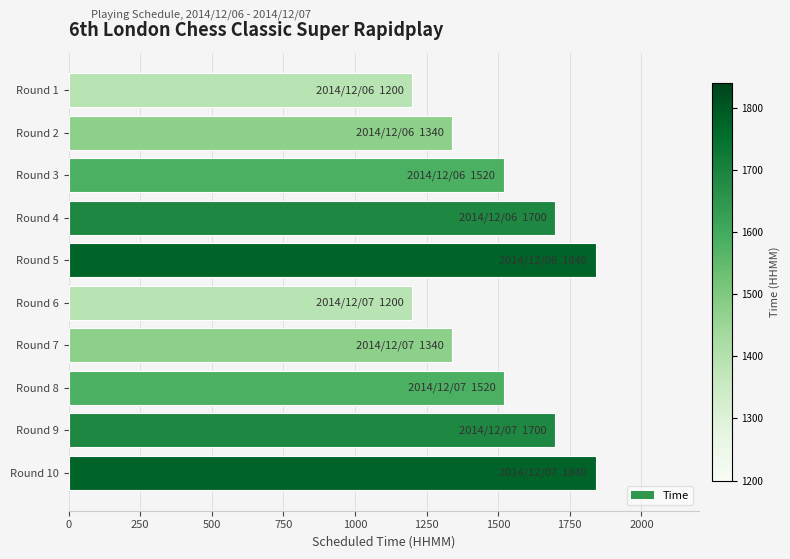

What is the sum of all values?

15200